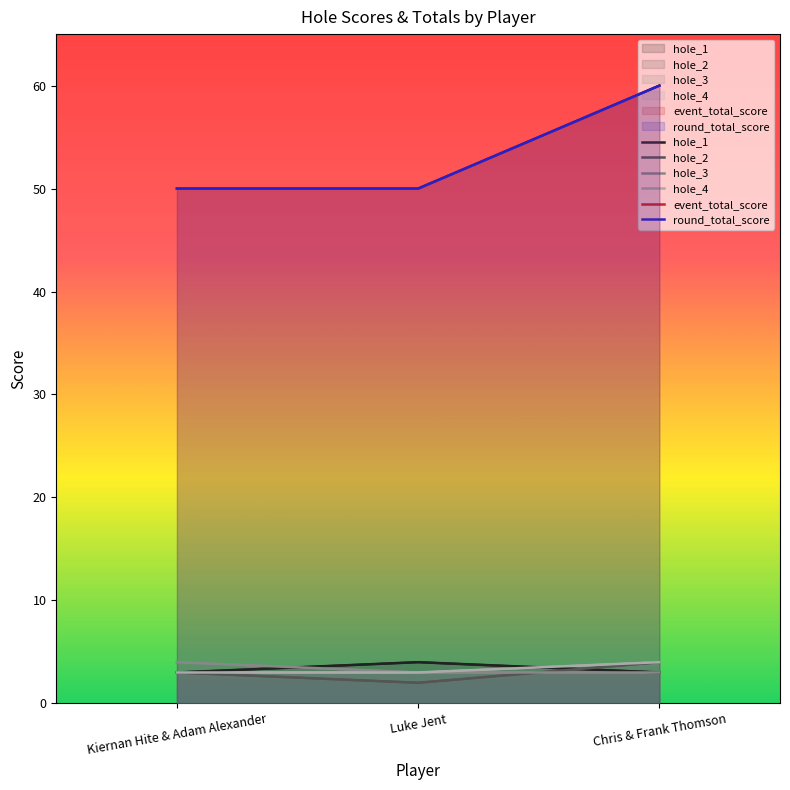

What is the total value across all series at Kiernan Hite & Adam Alexander?

113